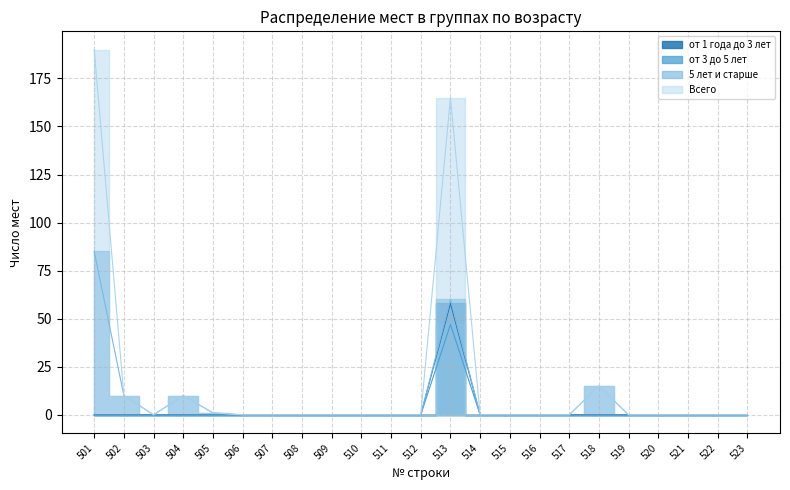

Reading left to right, transcribe all the data shown in this chart.

от 1 года до 3 лет: 501=0	502=0	503=0	504=0	505=0	506=0	507=0	508=0	509=0	510=0	511=0	512=0	513=58	514=0	515=0	516=0	517=0	518=0	519=0	520=0	521=0	522=0	523=0
от 3 до 5 лет: 501=0	502=0	503=0	504=0	505=0	506=0	507=0	508=0	509=0	510=0	511=0	512=0	513=47	514=0	515=0	516=0	517=0	518=0	519=0	520=0	521=0	522=0	523=0
5 лет и старше: 501=85	502=10	503=0	504=10	505=1	506=0	507=0	508=0	509=0	510=0	511=0	512=0	513=60	514=0	515=0	516=0	517=0	518=15	519=0	520=0	521=0	522=0	523=0
Всего: 501=190	502=10	503=0	504=10	505=1	506=0	507=0	508=0	509=0	510=0	511=0	512=0	513=165	514=0	515=0	516=0	517=0	518=15	519=0	520=0	521=0	522=0	523=0